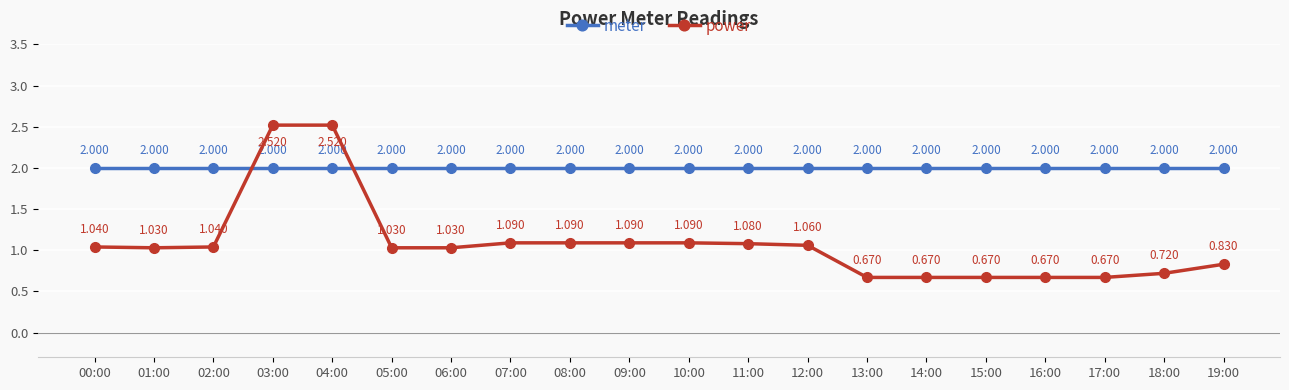

Which series ends up on top after the final intersection of power and meter?

meter